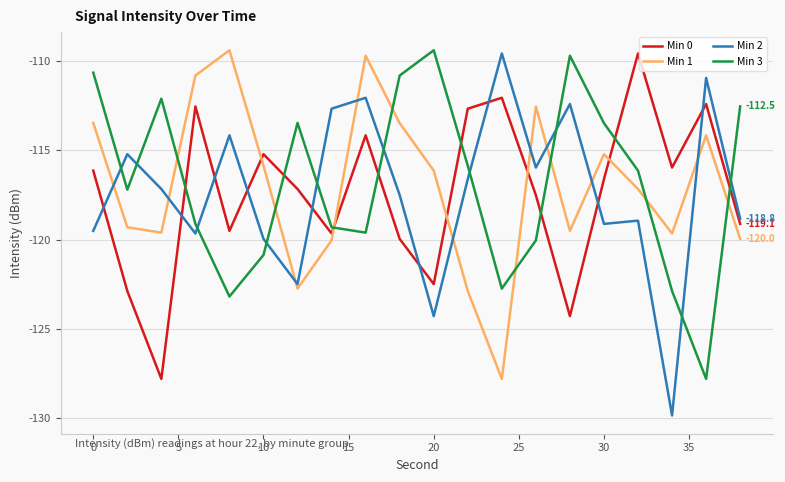

Which series has the widest spread of values?

Min 2